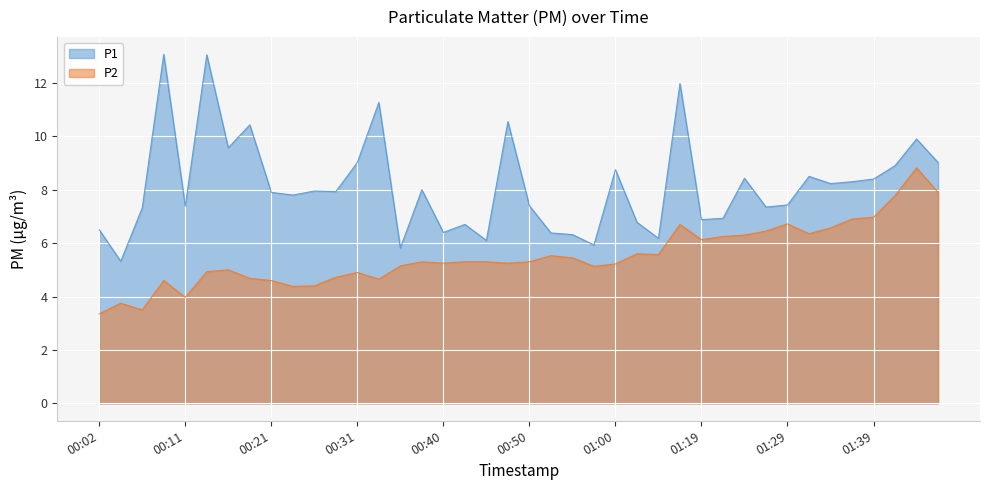

True or false: P2 has more than 0 interior local peaks.

True